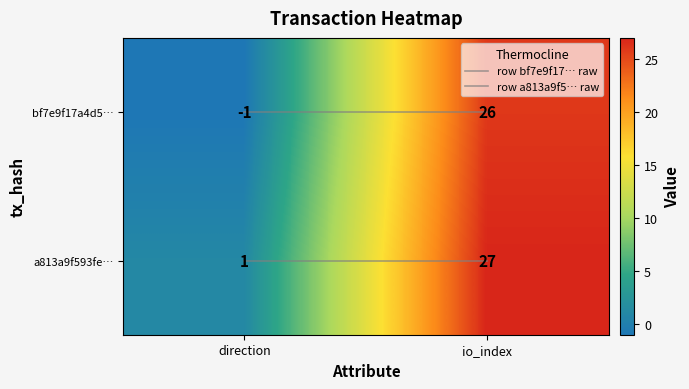

List the series in order of their peak value, highest first.

a813a9f593fe…, bf7e9f17a4d5…